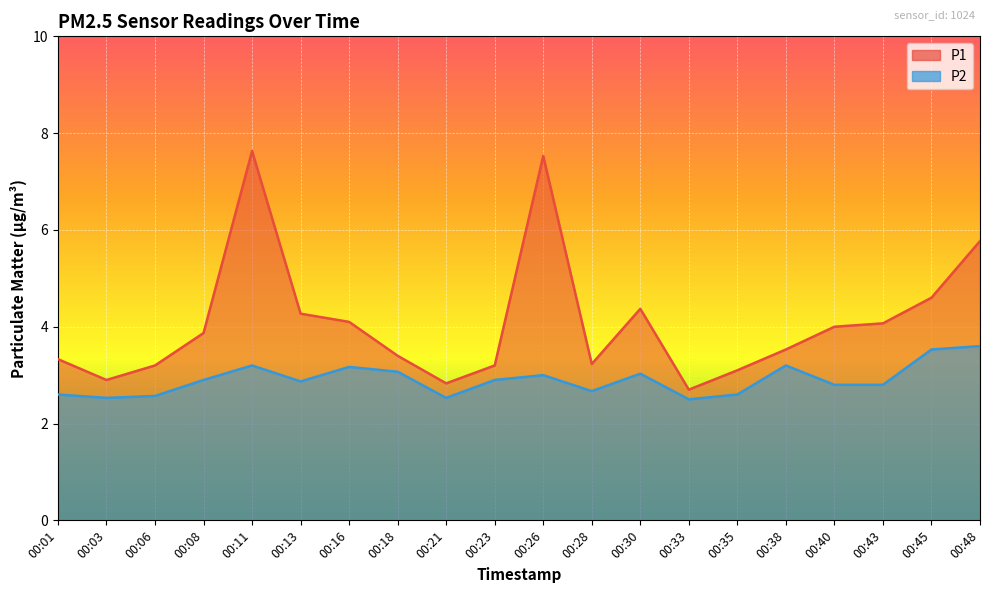

At which label does P1 reach its minimum?

00:33